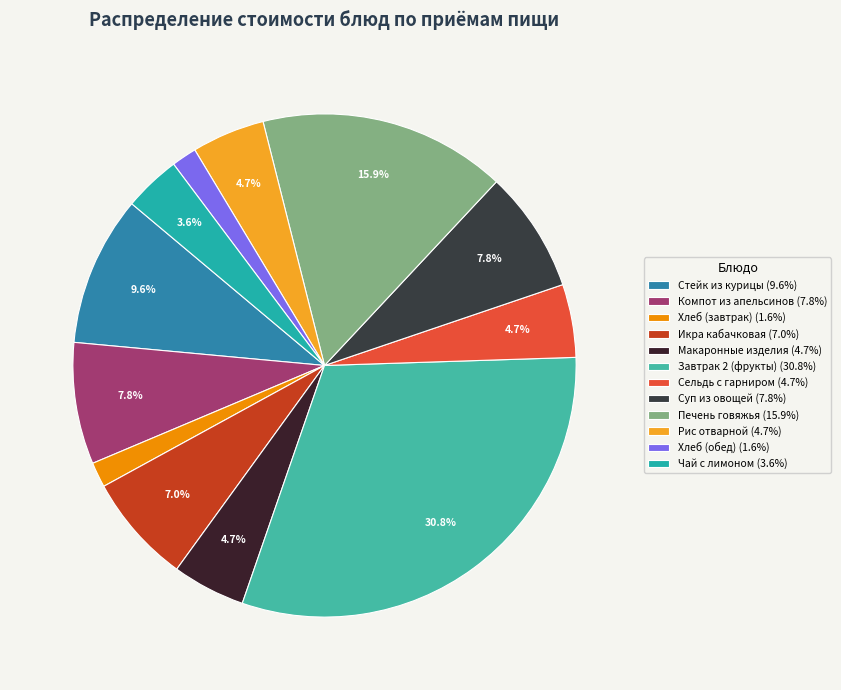

To the nearest percent, what is the difference between the largest and smallest slice percentages?

29%